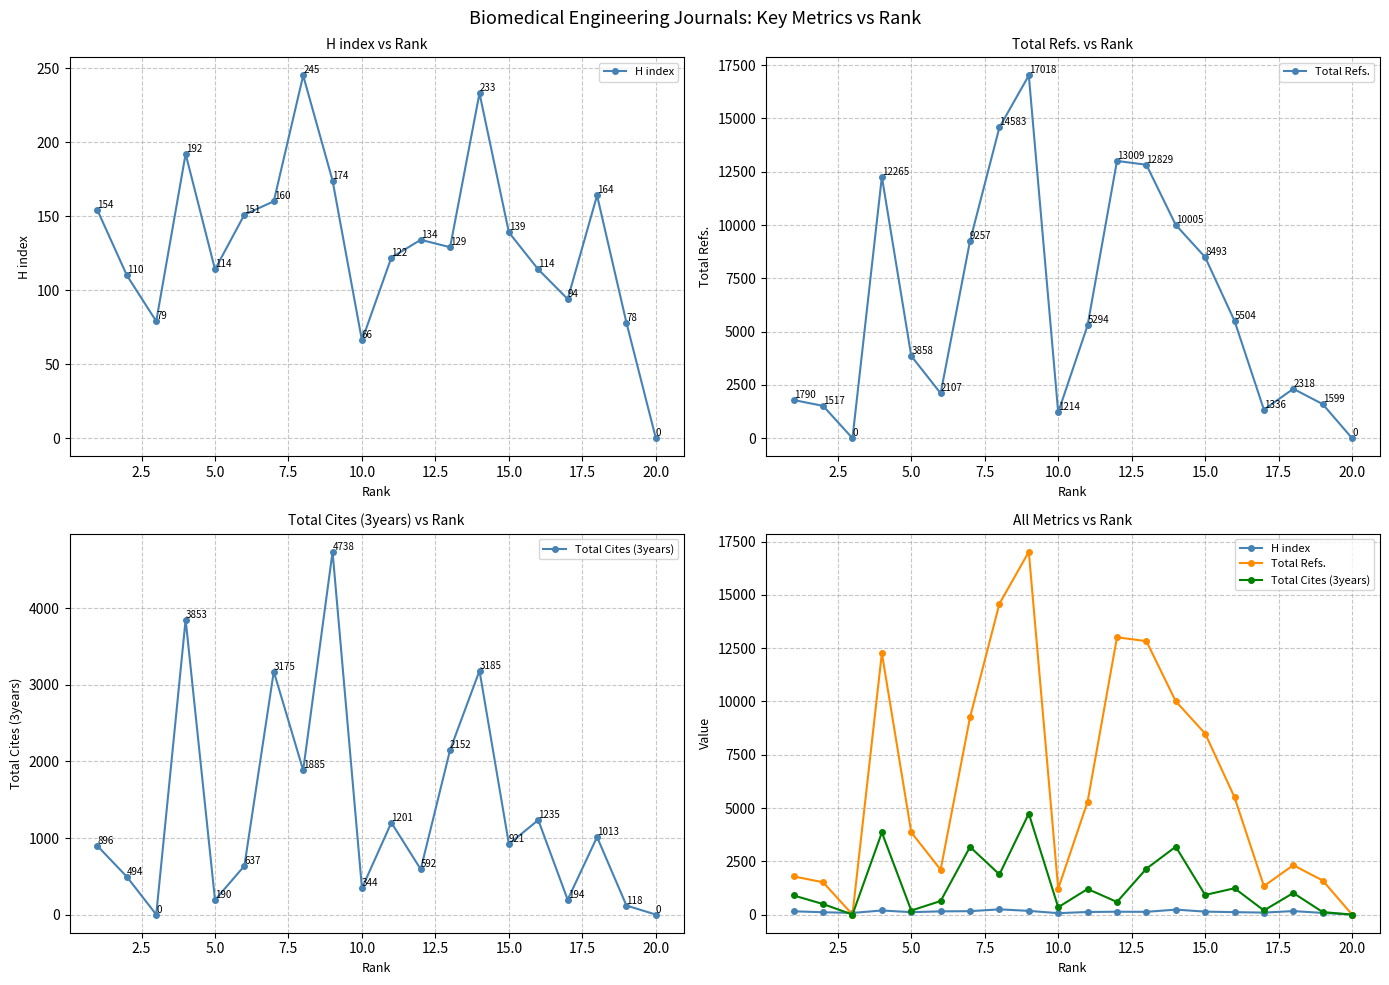

True or false: Total Cites (3years) and Total Refs. intersect in this chart.

False